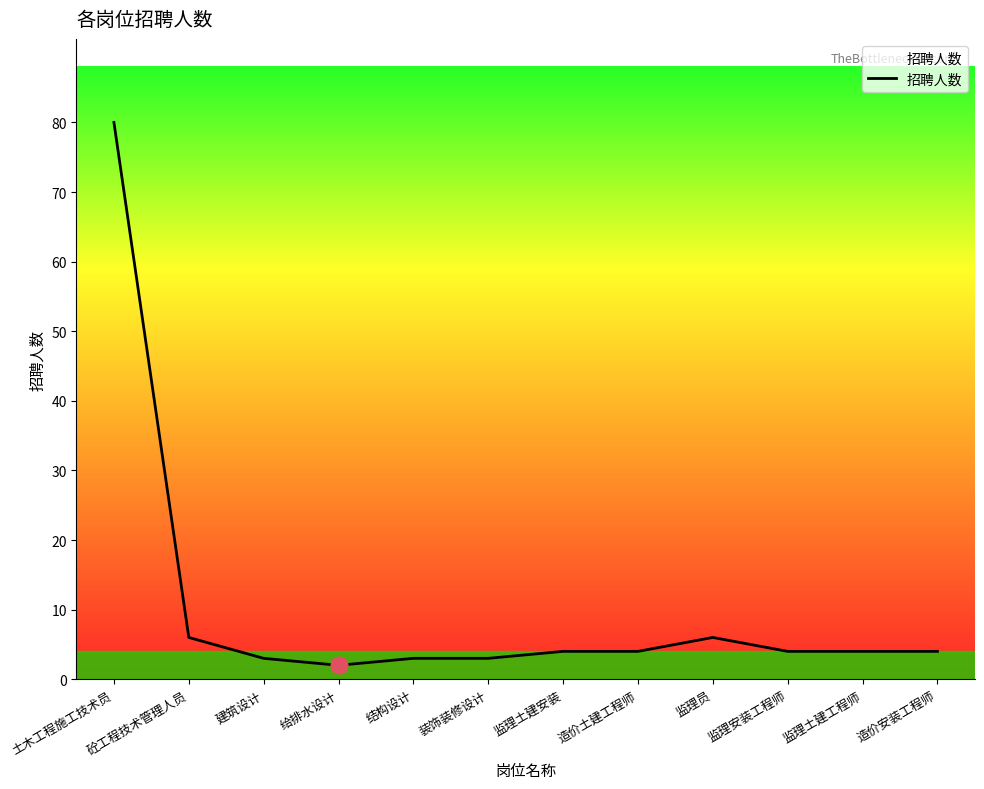

What is the sum of the values at 土木工程施工技术员 and 监理土建安装?

84